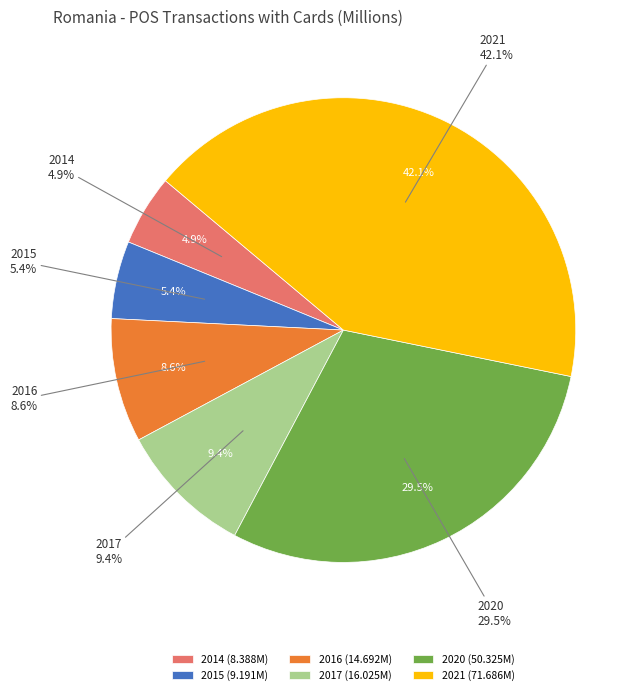

What is the ratio of the value at 2017 to the value at 2016?

1.1